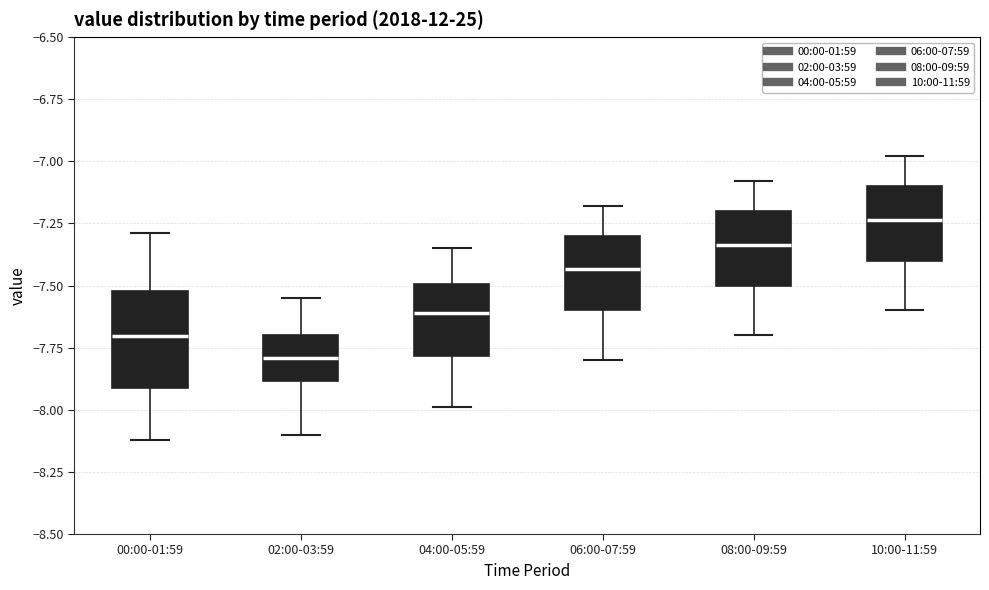

Comparing the boxes themselves (not the whiskers), which one is the tallest?

00:00-01:59